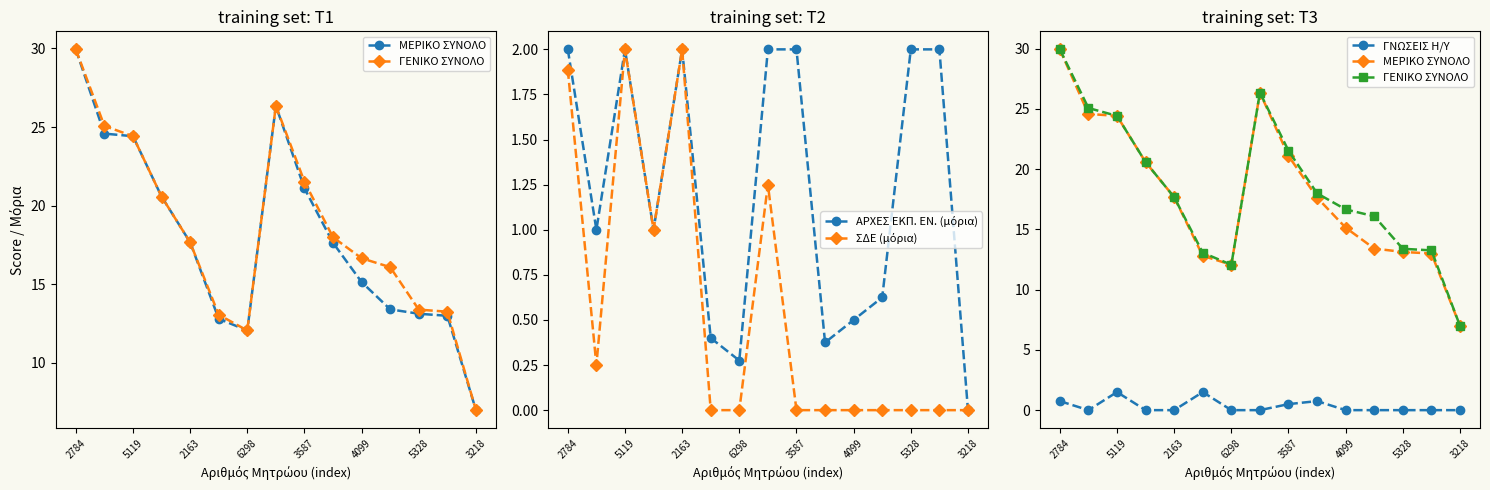

Rank the series at 5119 from lowest to highest value.

ΓΝΩΣΕΙΣ Η/Υ, ΑΡΧΕΣ ΕΚΠ. ΕΝ. (μόρια), ΣΔΕ (μόρια), ΜΕΡΙΚΟ ΣΥΝΟΛΟ, ΓΕΝΙΚΟ ΣΥΝΟΛΟ